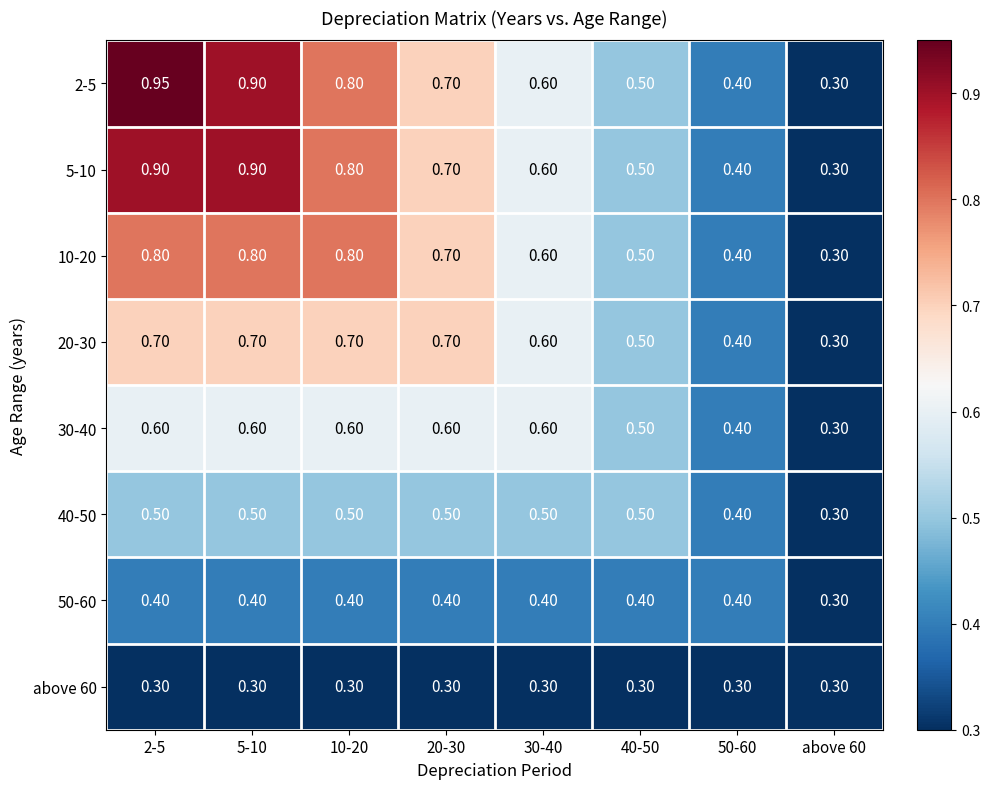

What is the smallest value displayed?

0.3